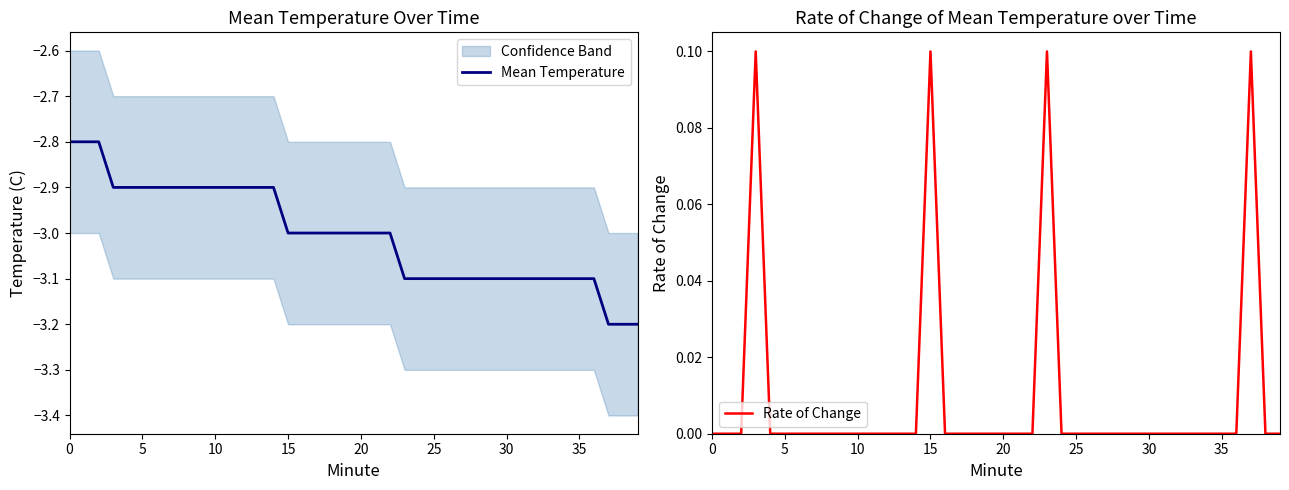

How many values in the Rate of Change series exceed 0?

4